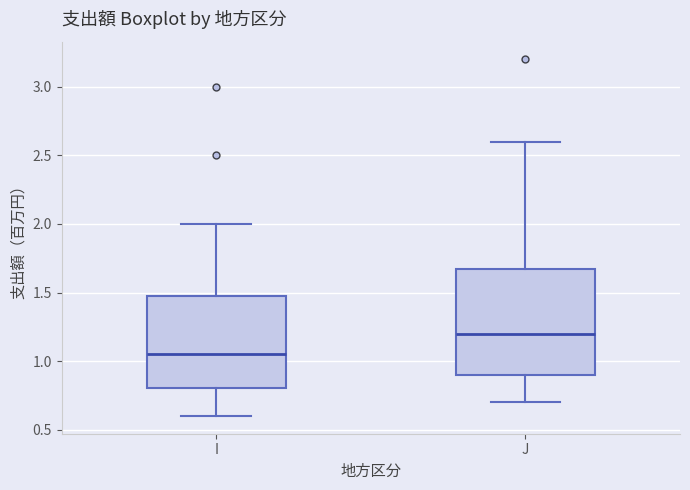

Which box is the tallest, from its lower edge to its upper edge?

J